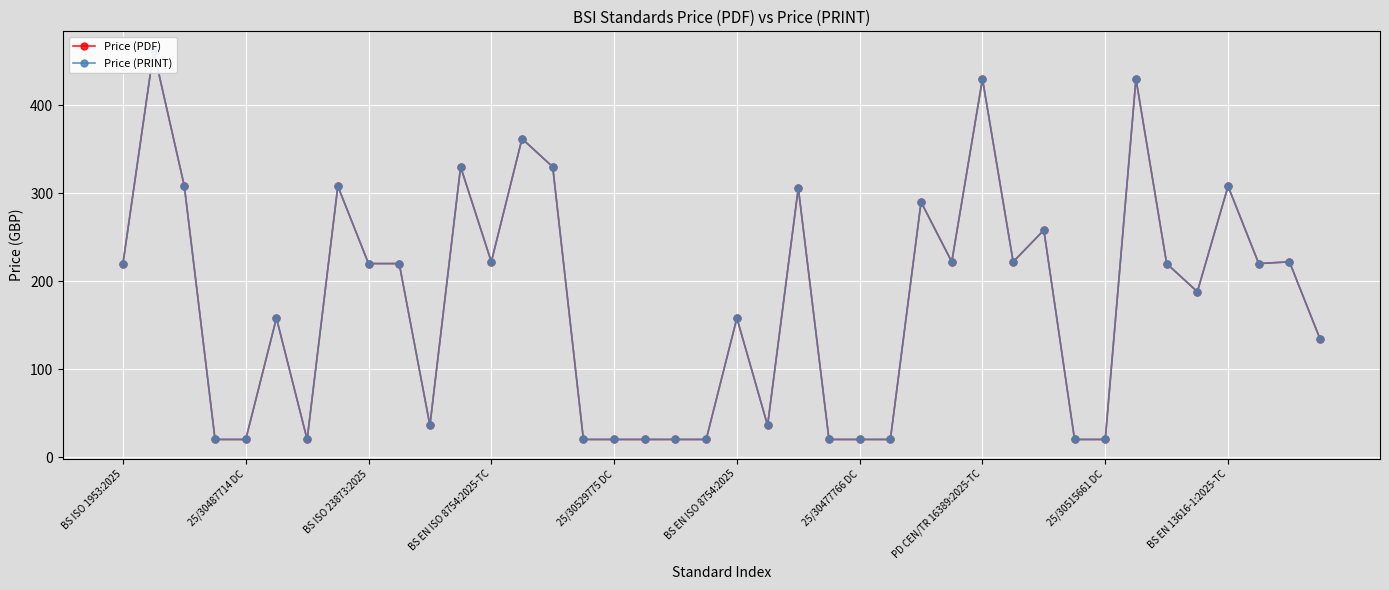

True or false: Price (PRINT) and Price (PDF) cross at least once.

False